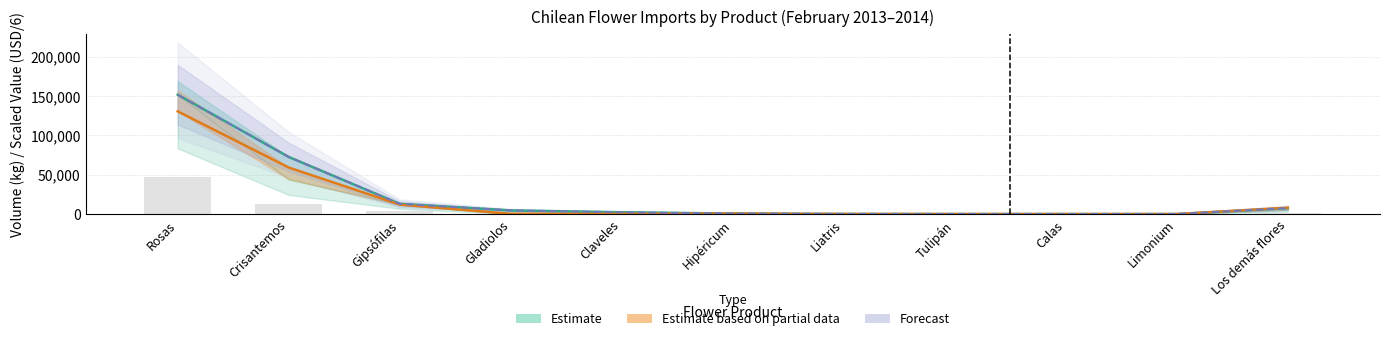

What is the highest value of the Volumen 2014 series?

151716.0